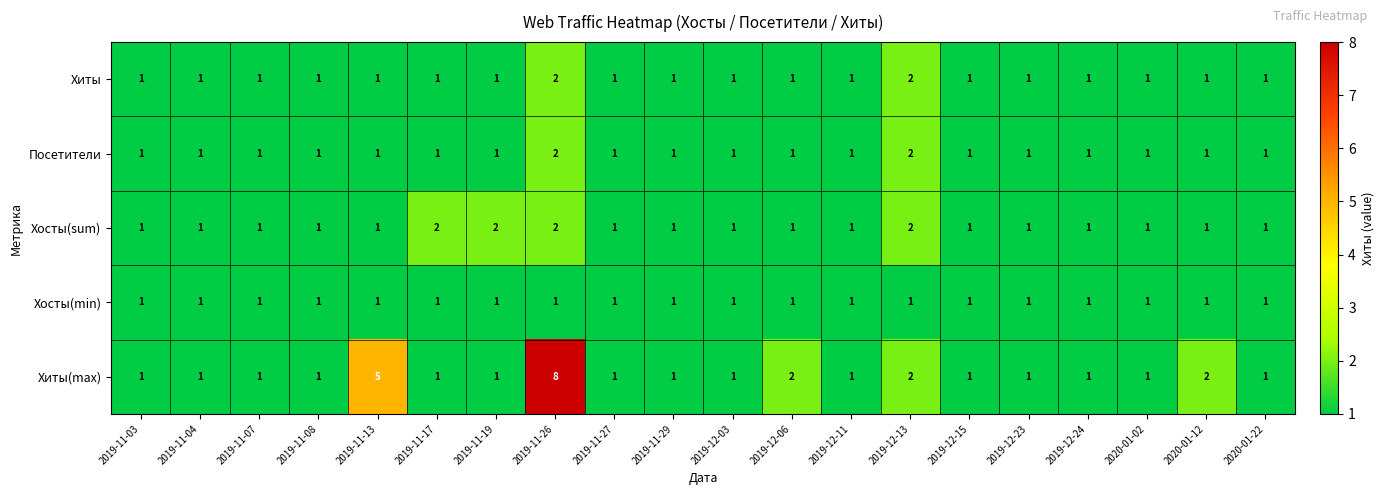

The value of Хосты(min) at 2020-01-22 is 1. True or false?

True